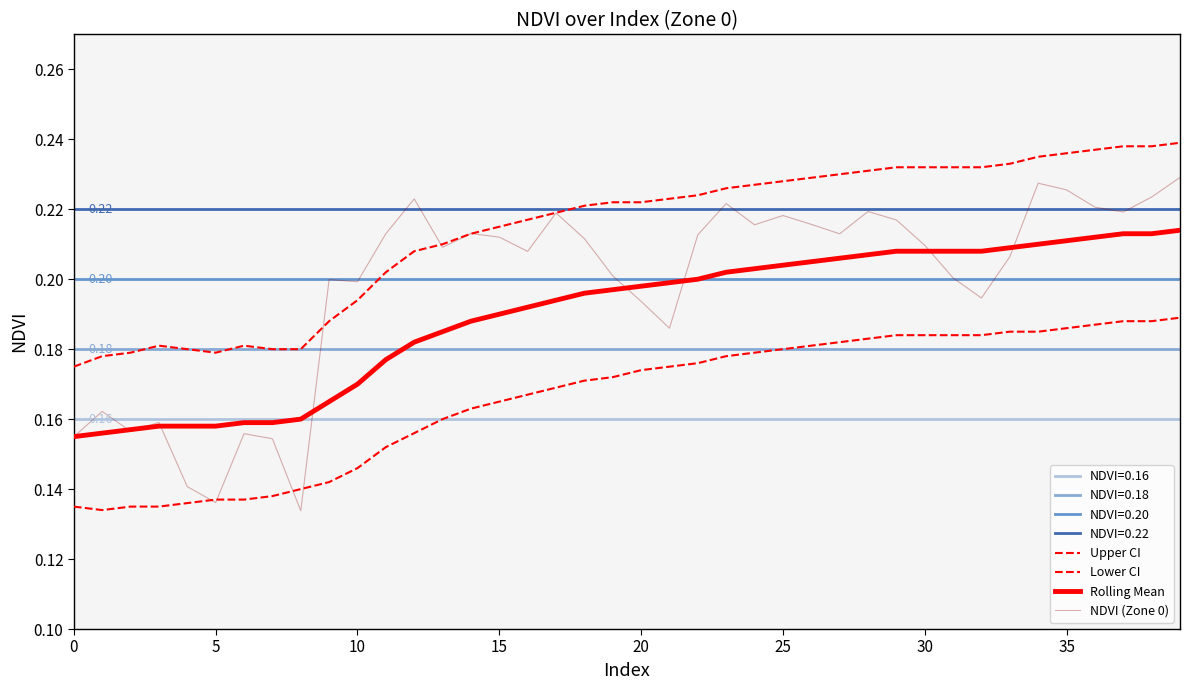

What is the label of the 10th point from the right?

30